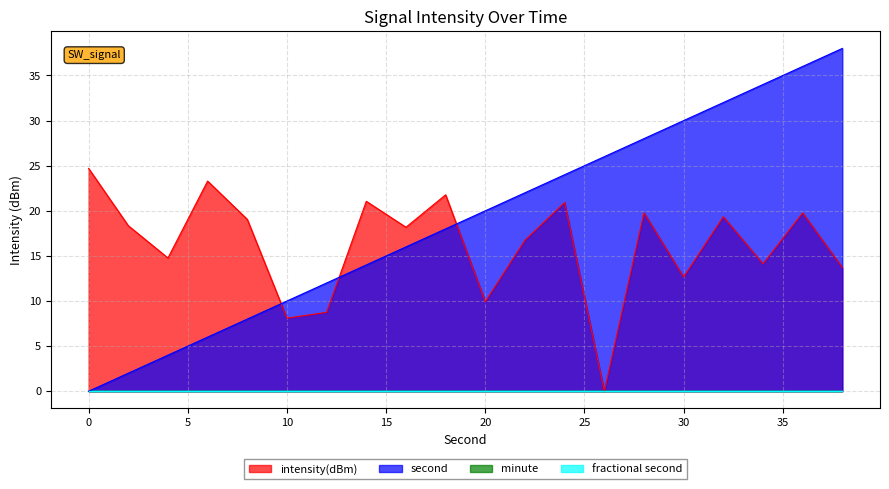

Does the chart display data point markers on the line(s)?

No